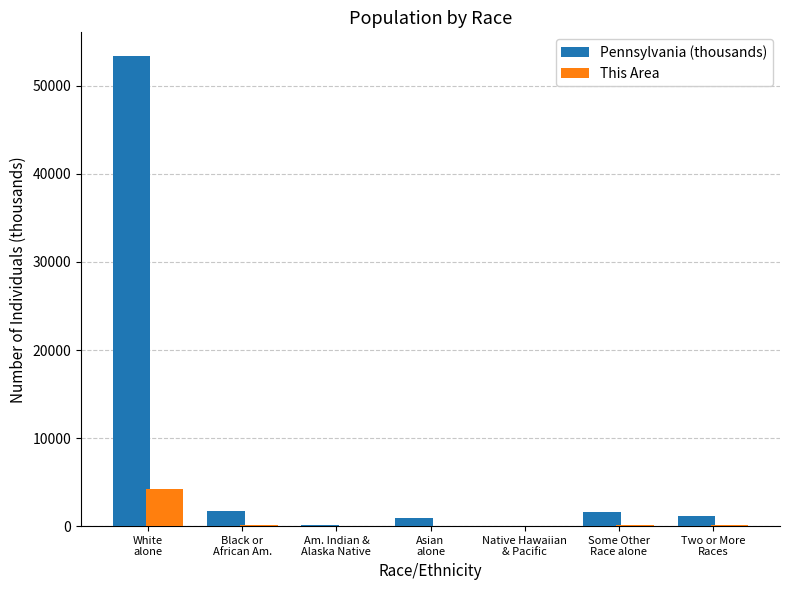

What is the label of the 2nd bar from the right?

Some Other
Race alone